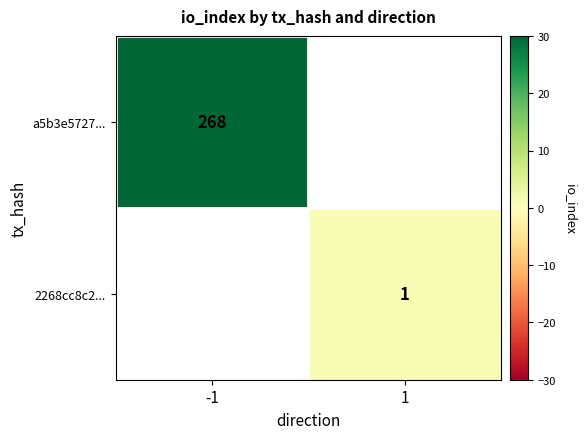

The 2268cc8c2... series shows 2 at 1. True or false?

False